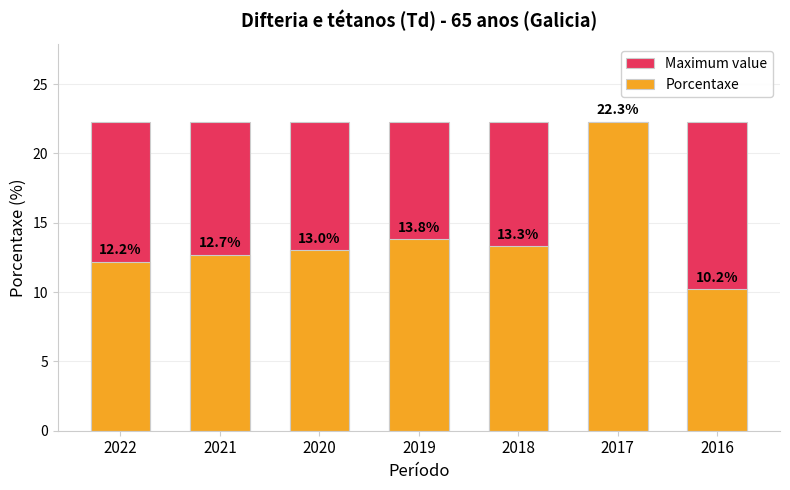

What is the sum of all Maximum value values?

156.1